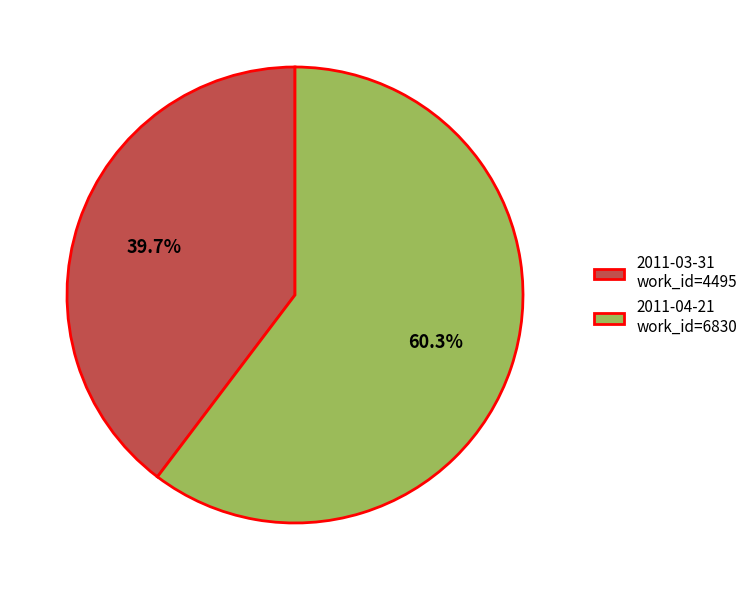

Is it true that 2011-03-31 is 46% of the pie?

False